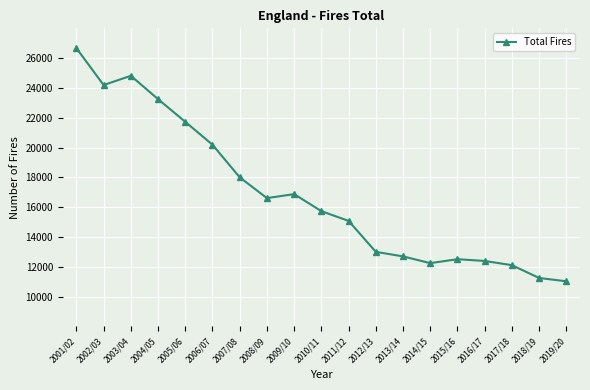

At which label does the data first exceed 15730?

2001/02